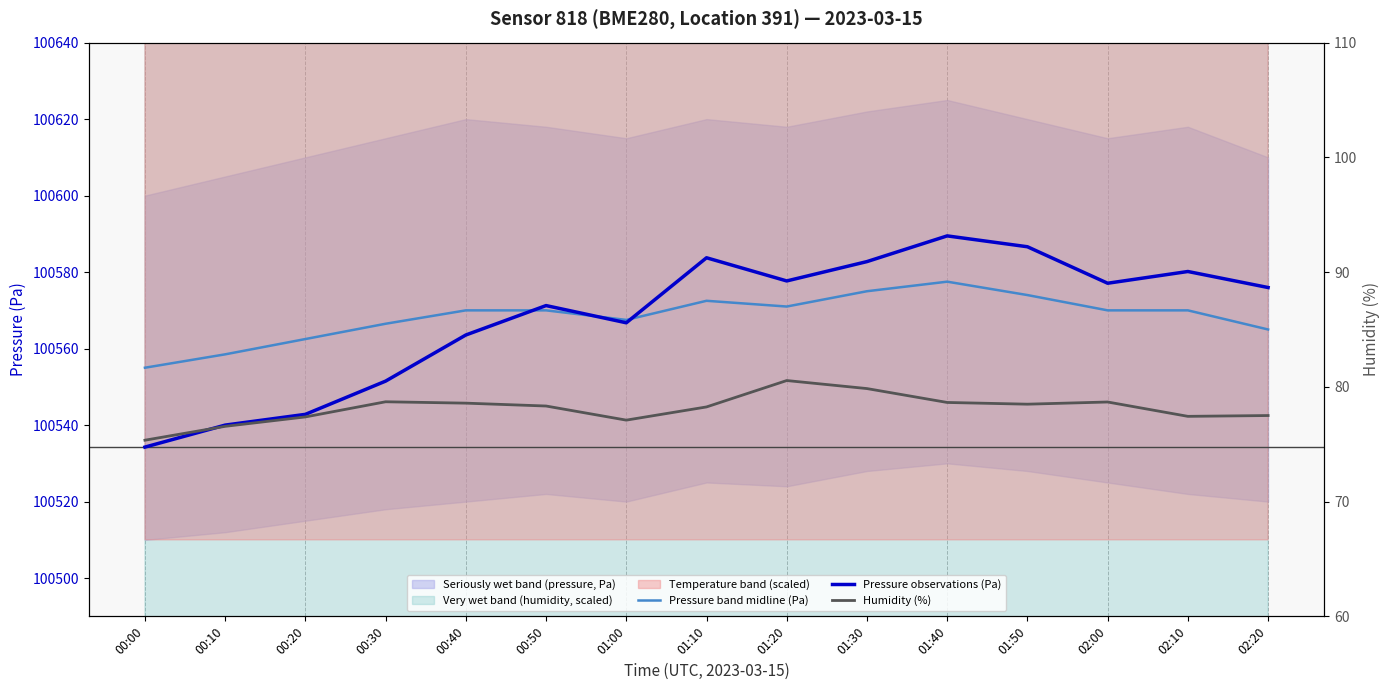

The value of Humidity (%) at 01:10 is 78.2. True or false?

True